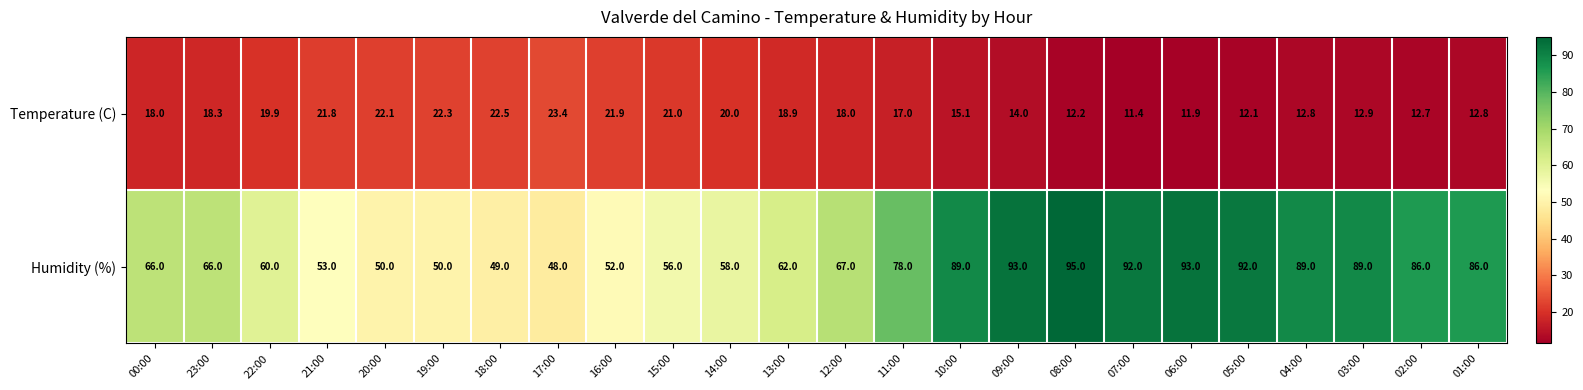

What is the total value across all series at 02:00?

98.7